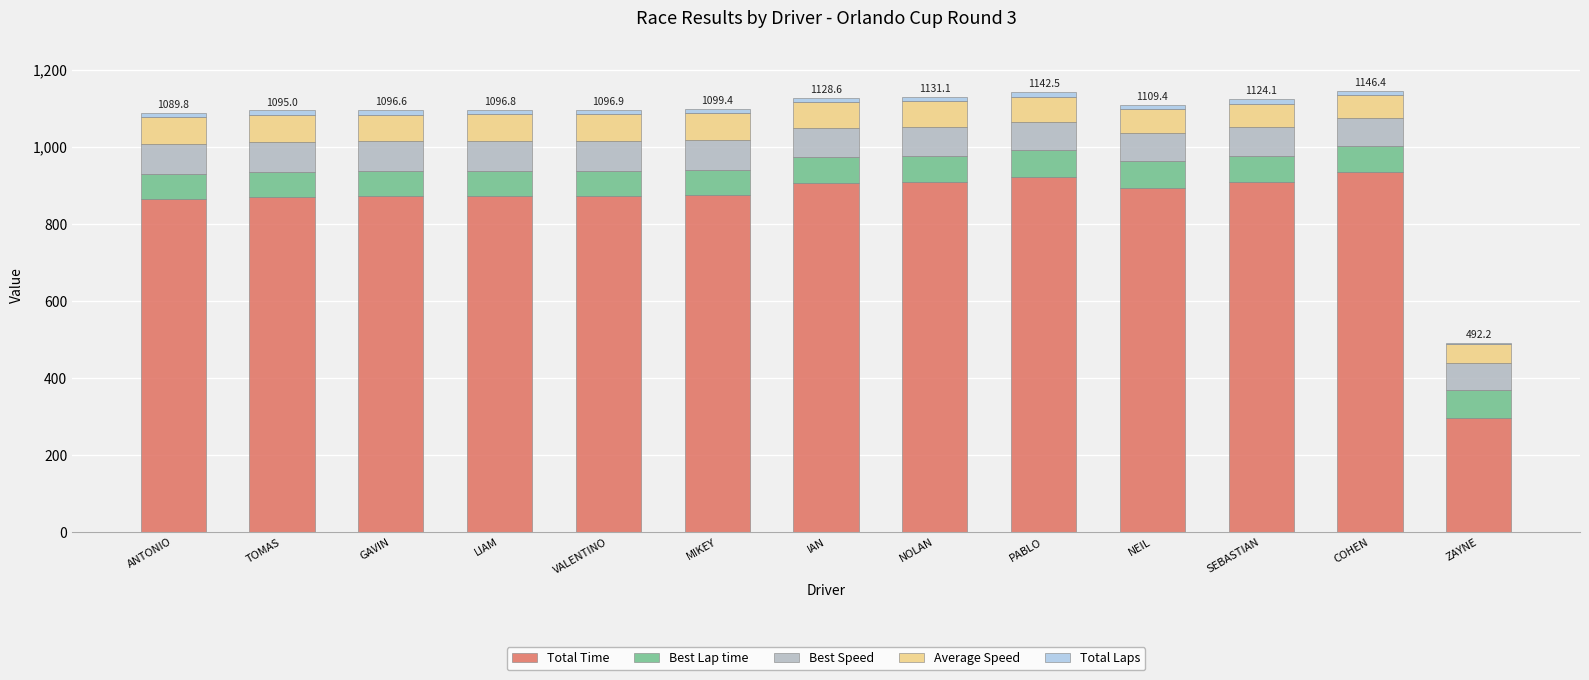

List the labels in order of Total Time value, smallest first.

ZAYNE, ANTONIO, TOMAS, GAVIN, LIAM, VALENTINO, MIKEY, NEIL, IAN, SEBASTIAN, NOLAN, PABLO, COHEN